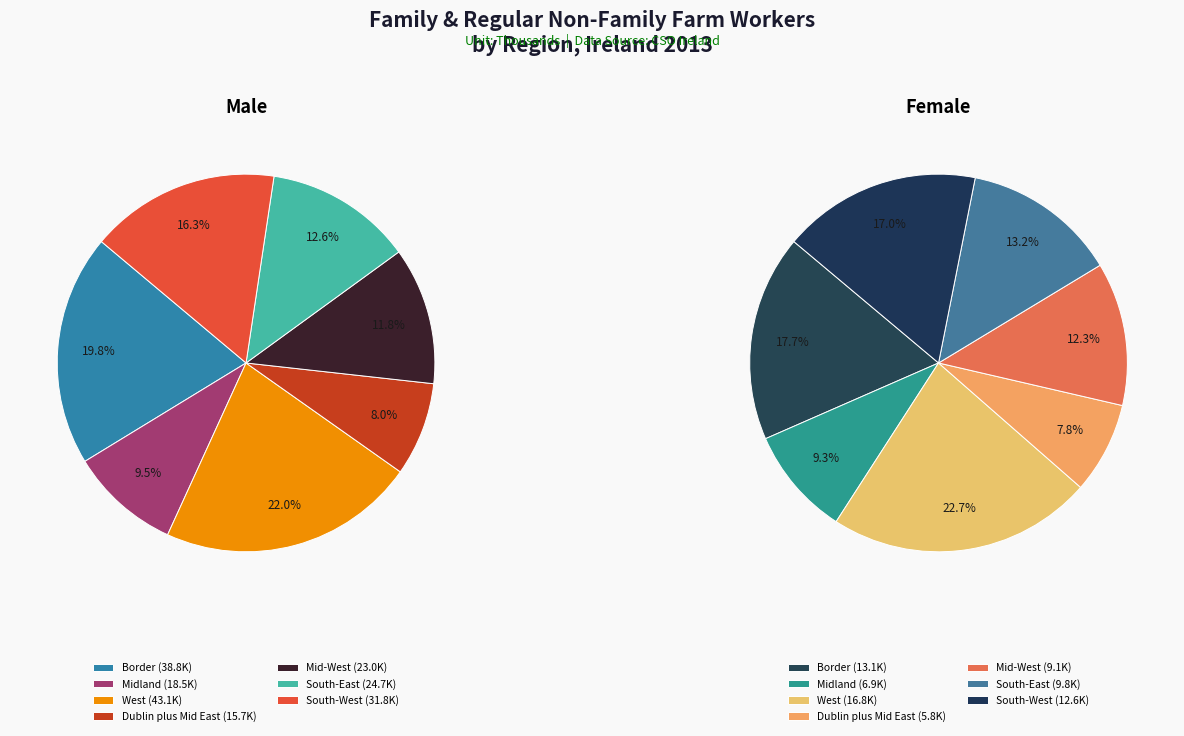

The Mid-West slice represents 20% of the pie. True or false?

False